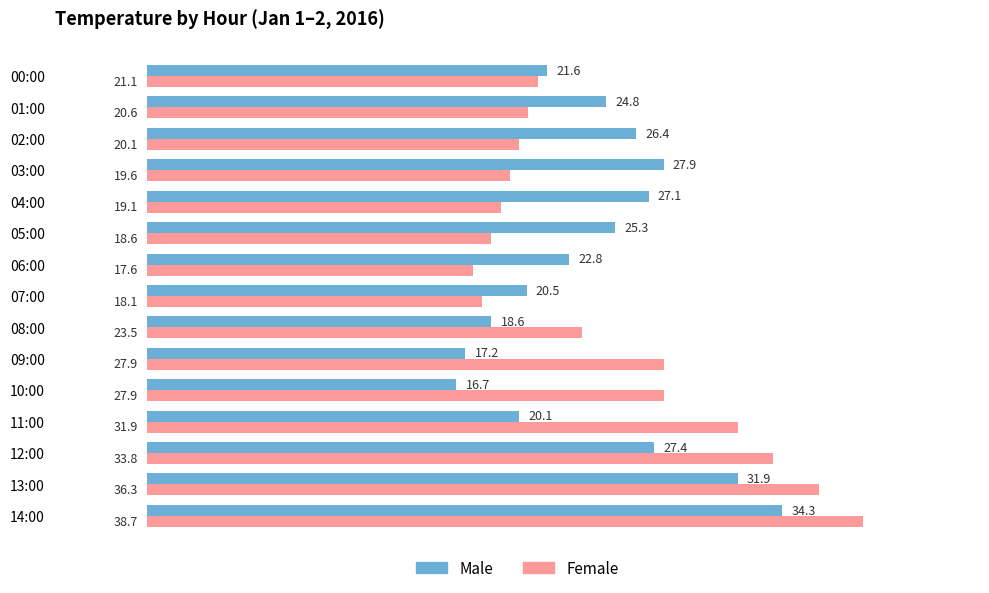

Which category has the lowest value in the Female series?

06:00